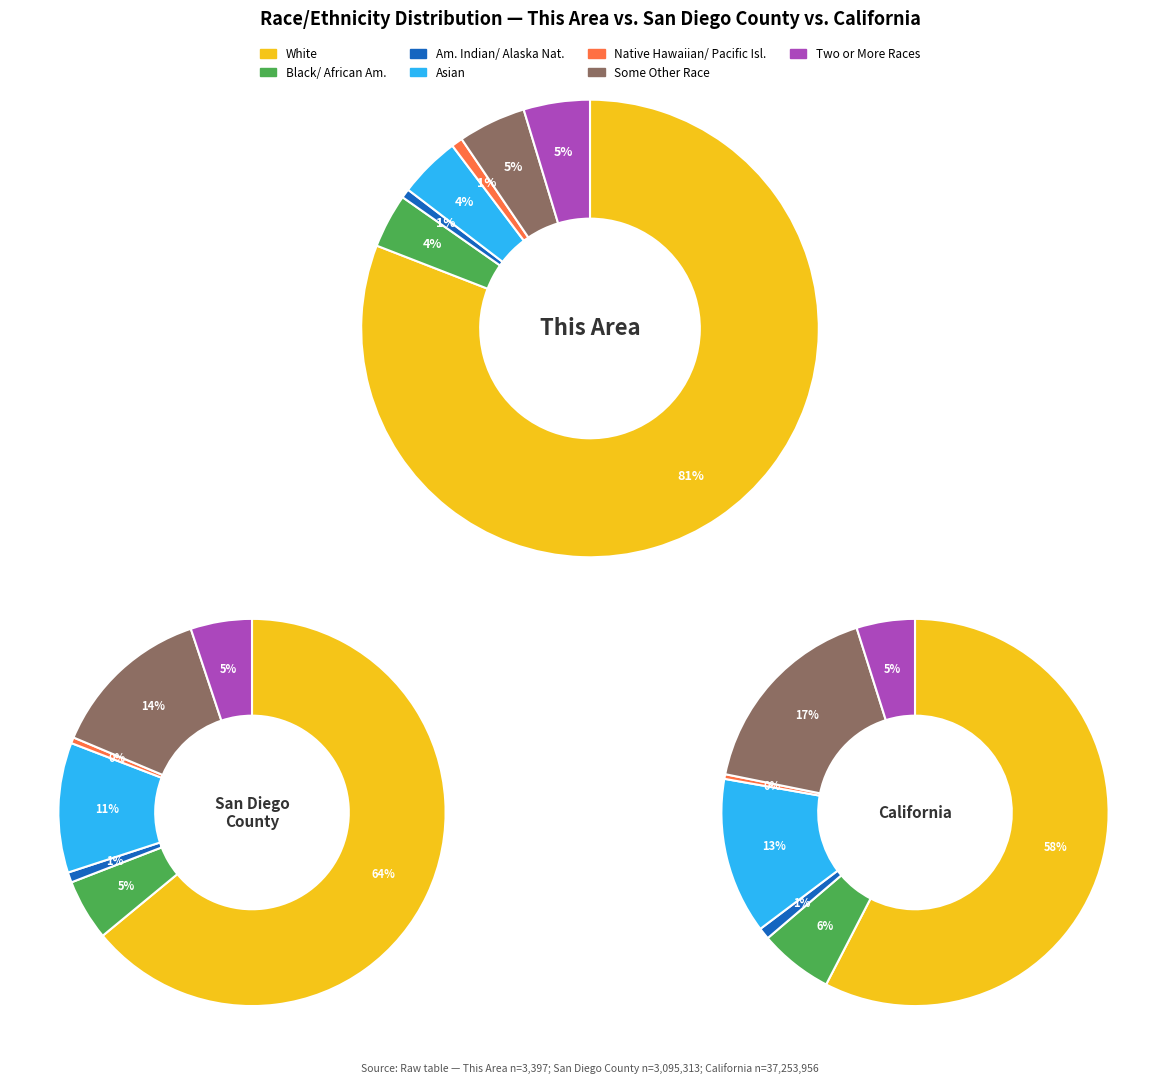

Does Native Hawaiian and Other Pacific Islander account for over 50% of the chart?

No